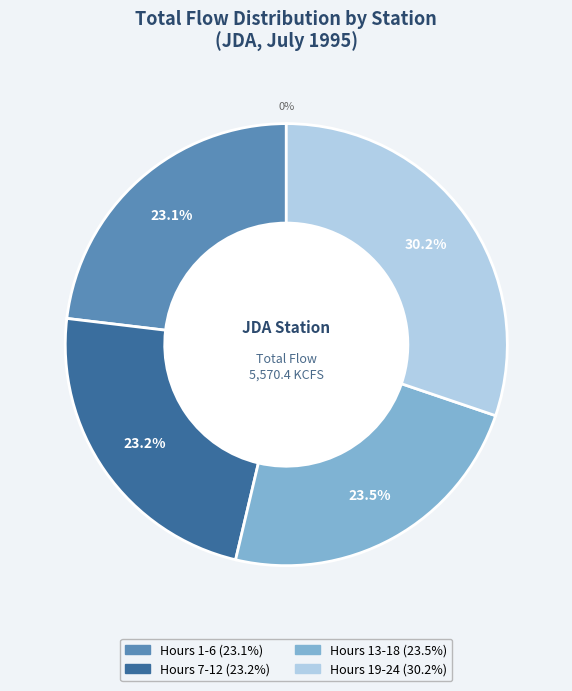

Is it true that 15 is 1% of the pie?

False